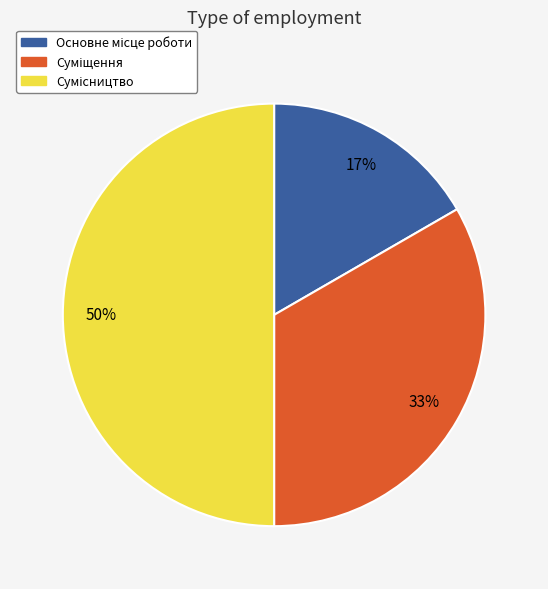

To the nearest percent, what is the difference between the largest and smallest slice percentages?

33%